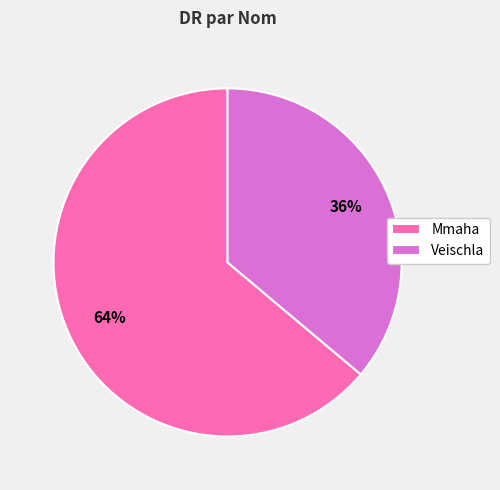

Approximately how many times larger is the value at Veischla compared to Mmaha?

0.6